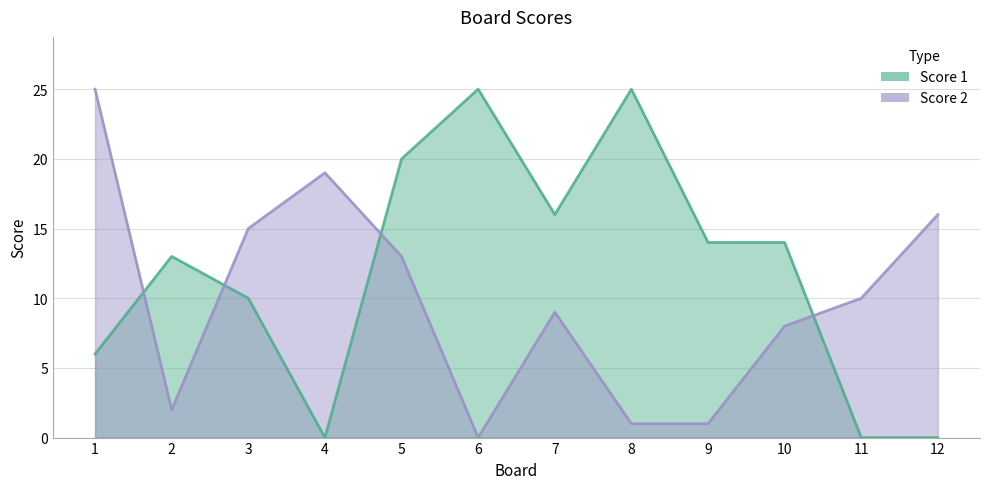

How many values in the Score 1 series exceed 14?

4